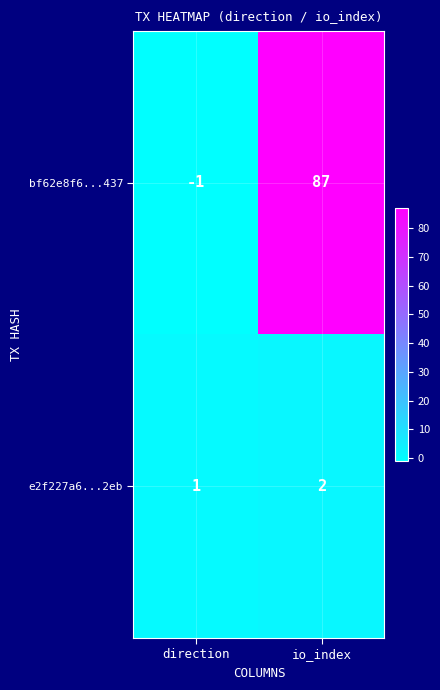

At which category does the chart reach its minimum across all series?

direction